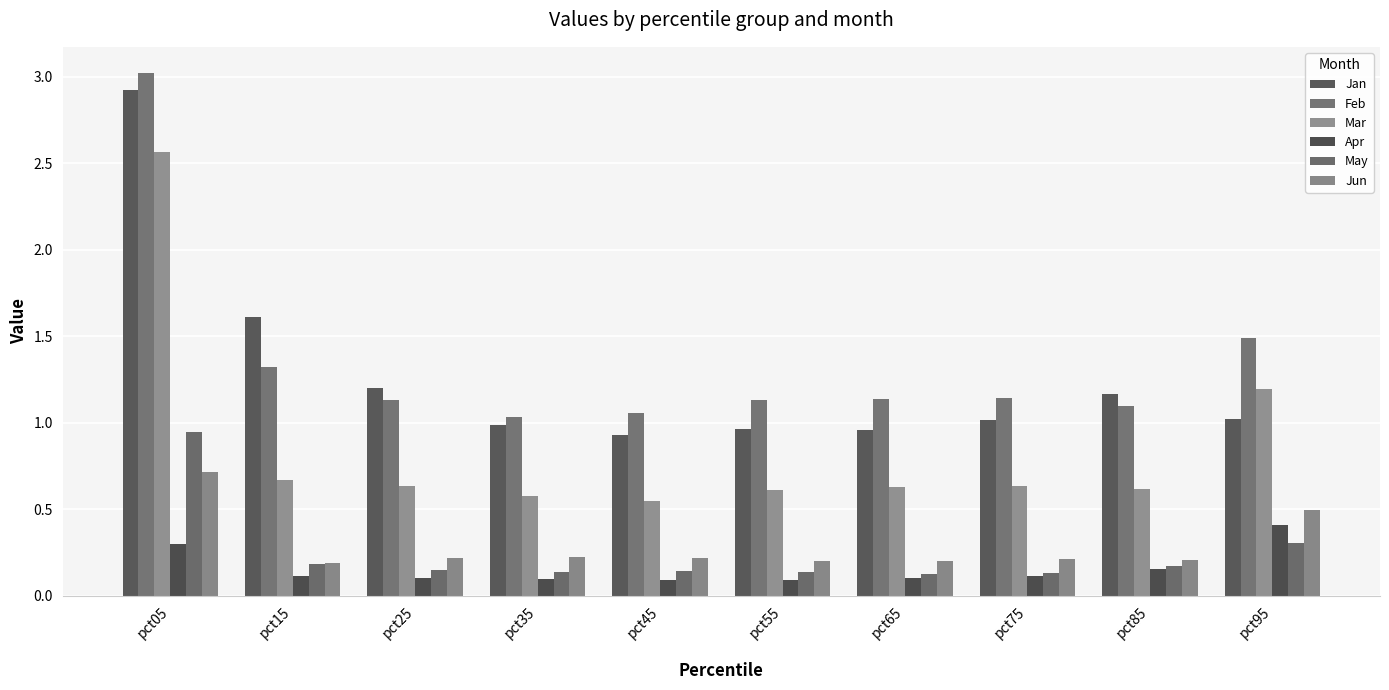

At which category is the sum across all series the highest?

pct05